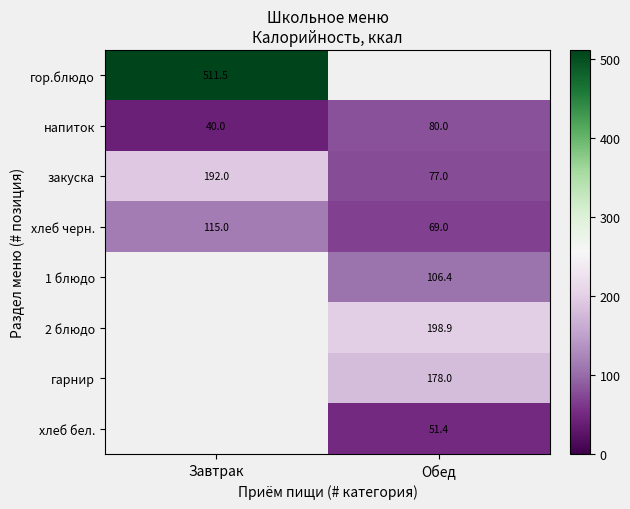

Is the value of 2 блюдо at Обед greater than the value of закуска at Обед?

Yes